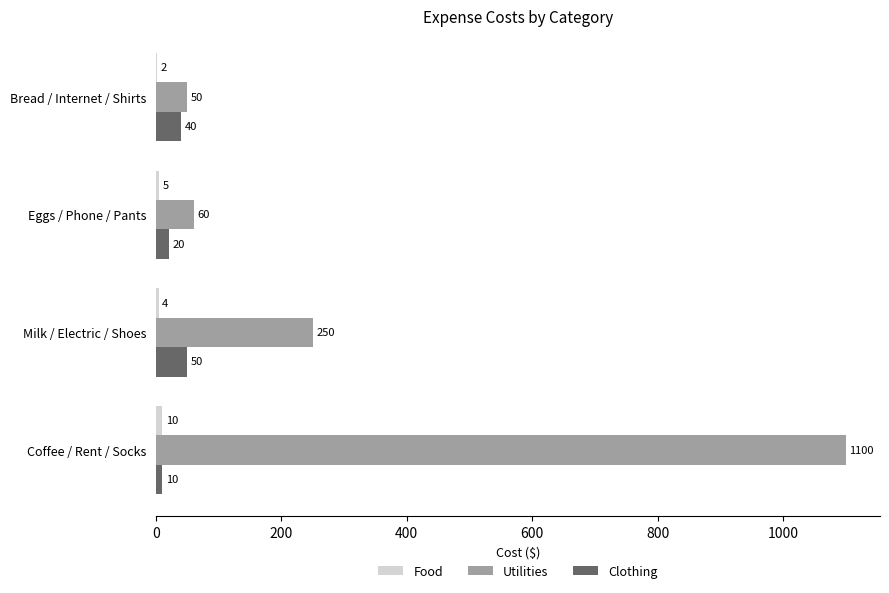

True or false: Clothing has a value of 40 at Bread / Internet / Shirts.

True